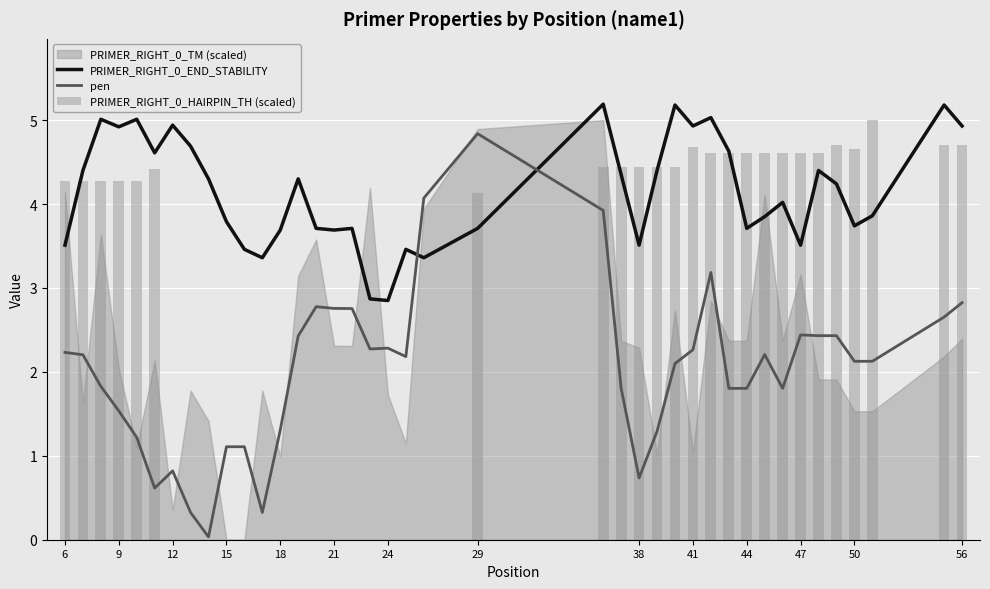

At which label does pen first exceed 2?

6